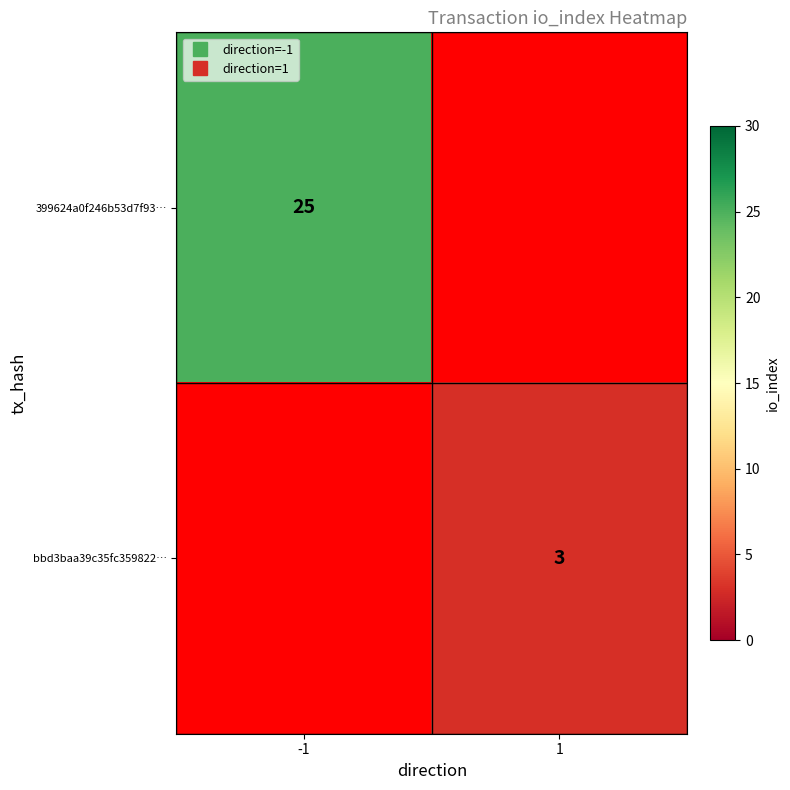

What is the sum of all bbd3baa39c35fc359822… values?

3